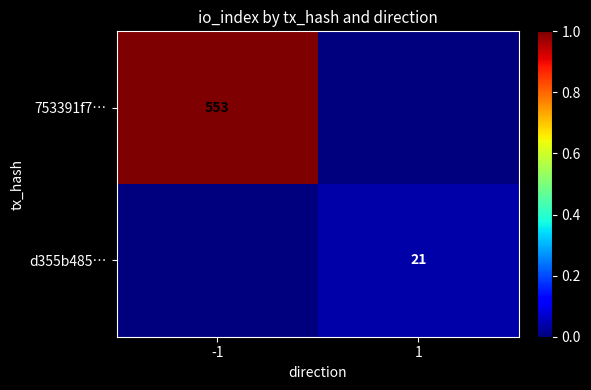

The value of d355b485… at 1 is 31. True or false?

False